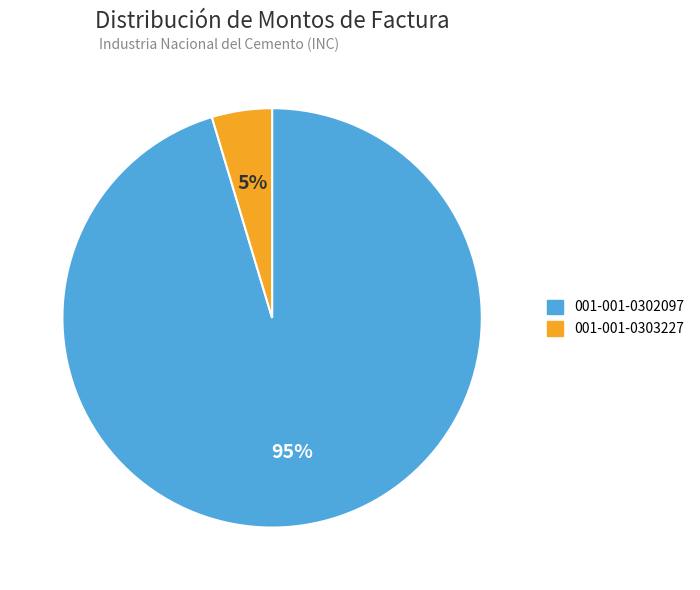

Does 001-001-0302097 represent more than half of the total?

Yes